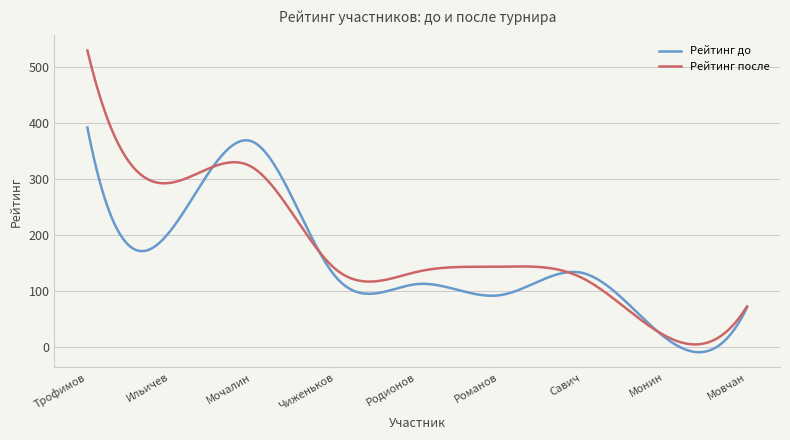

How many lines are shown in the chart?

2